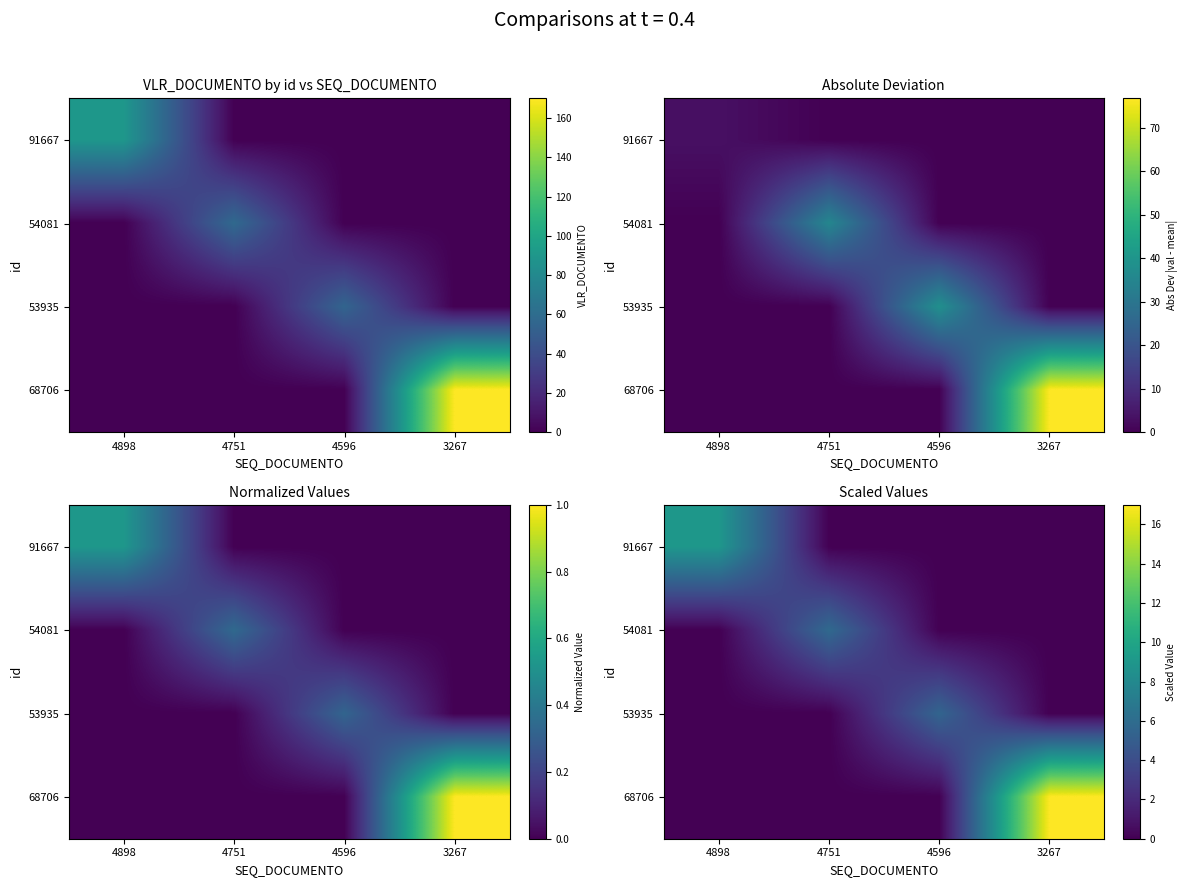

At which category is the sum across all series the highest?

3267